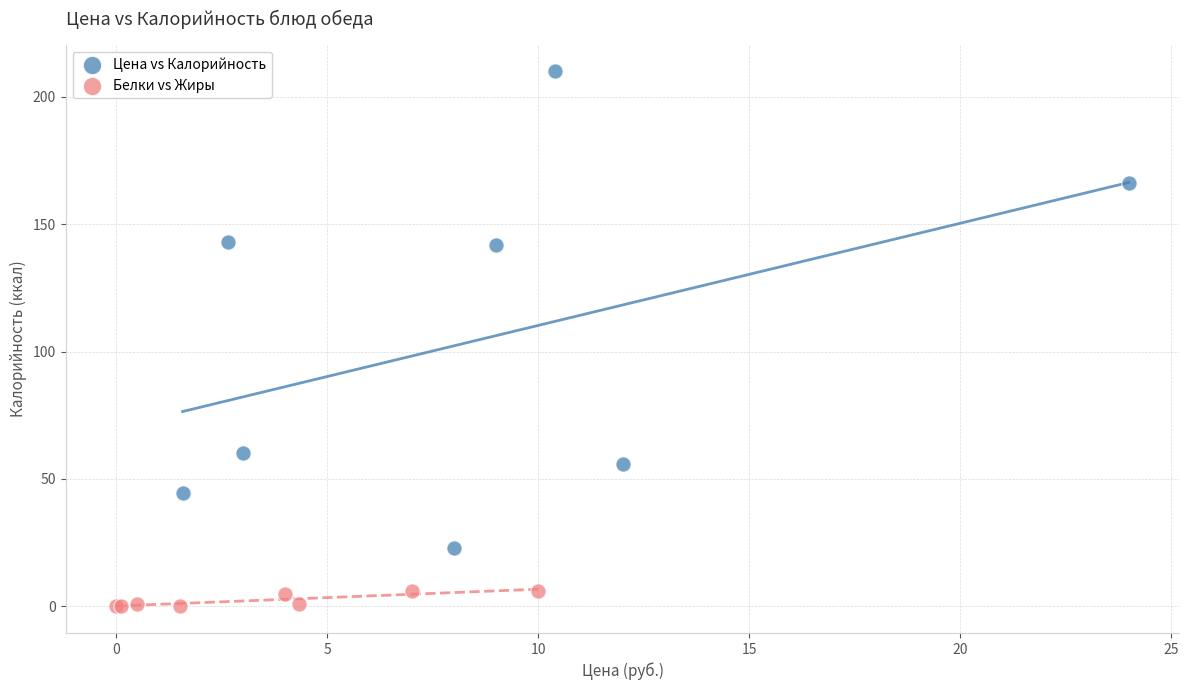

Which series contains the highest Y value?

Цена vs Калорийность